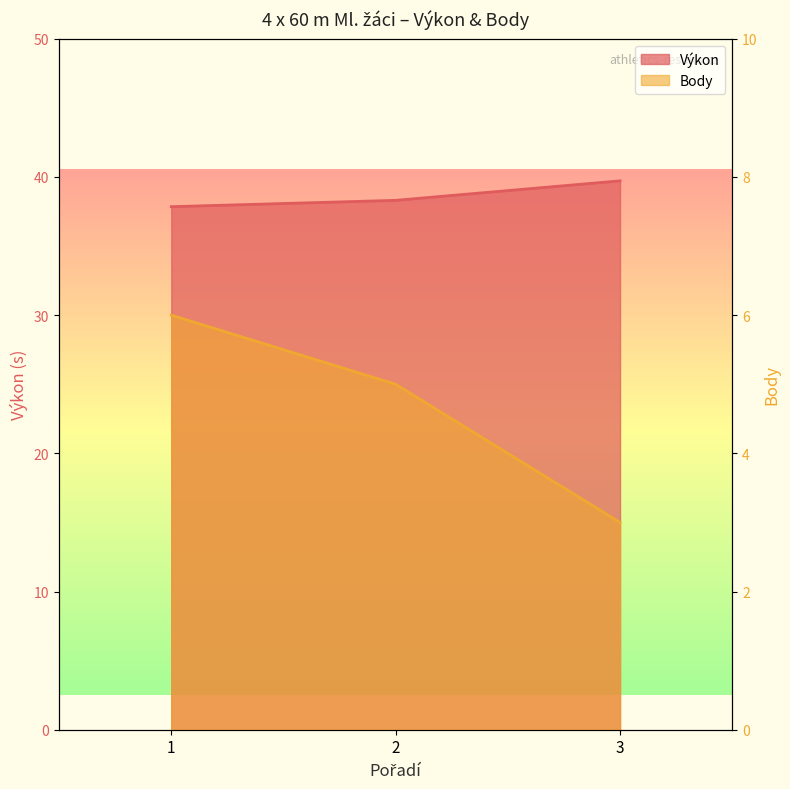

Count the number of categories in the chart.

3